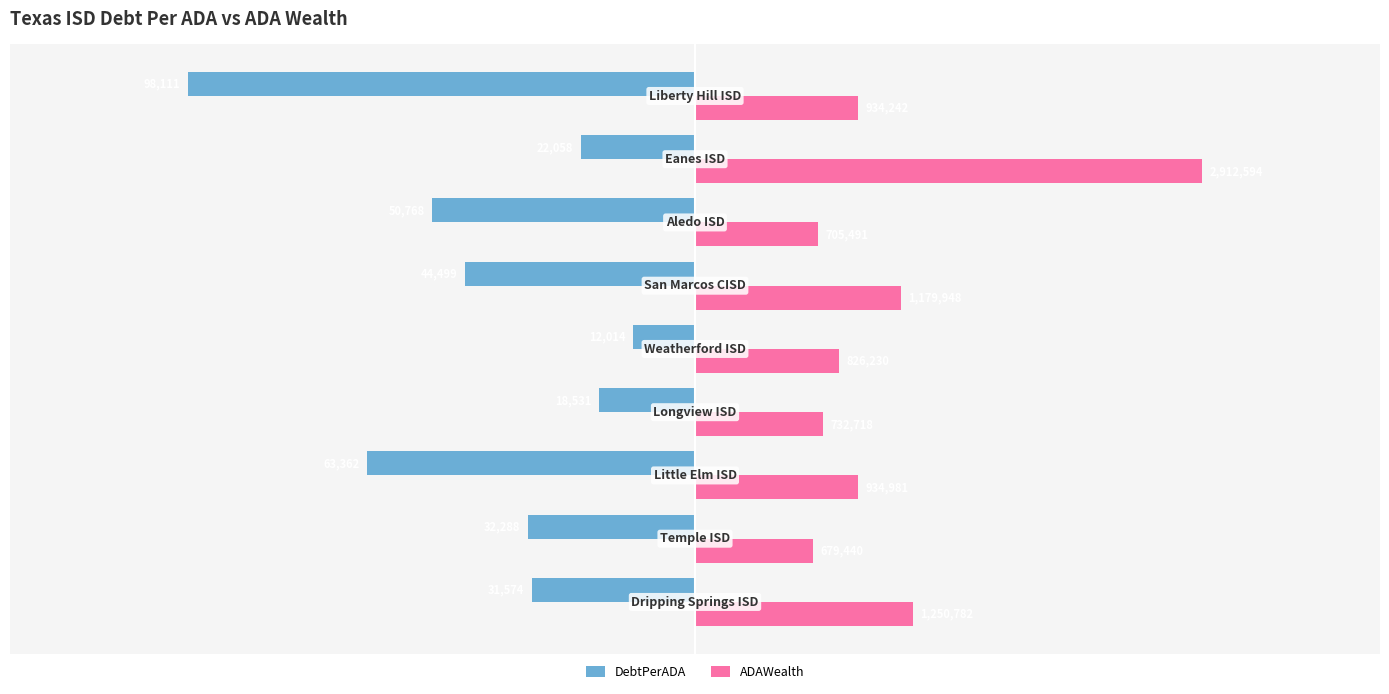

What are all the series names shown in the legend?

DebtPerADA, ADAWealth